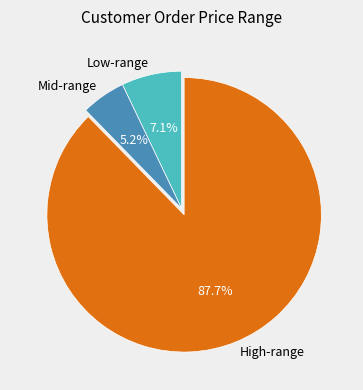

Which slice is the largest?

High-range